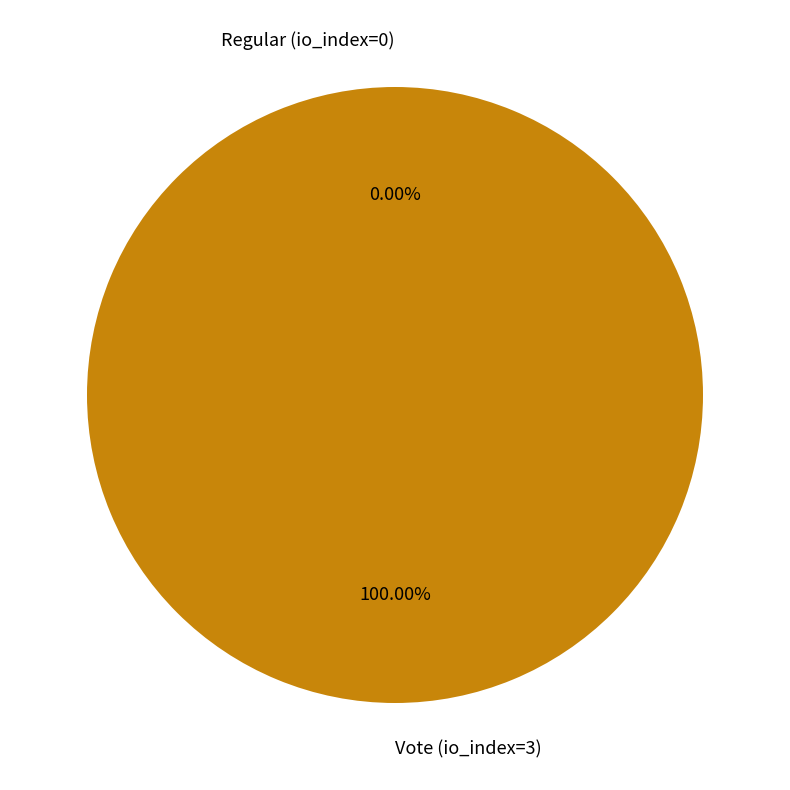

What is the smallest slice in the pie chart?

Regular (io_index=0)